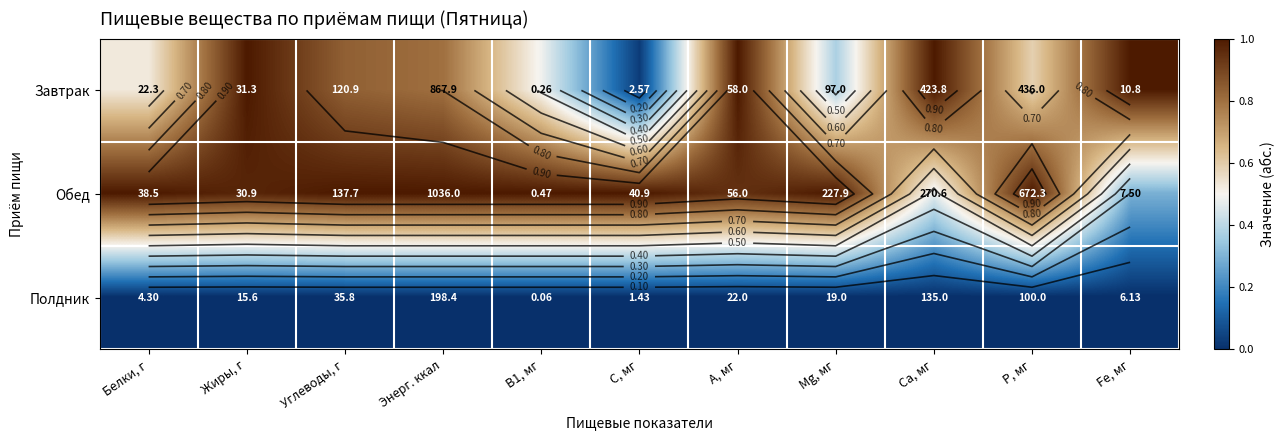

At how many categories does at least one series exceed 0?

11